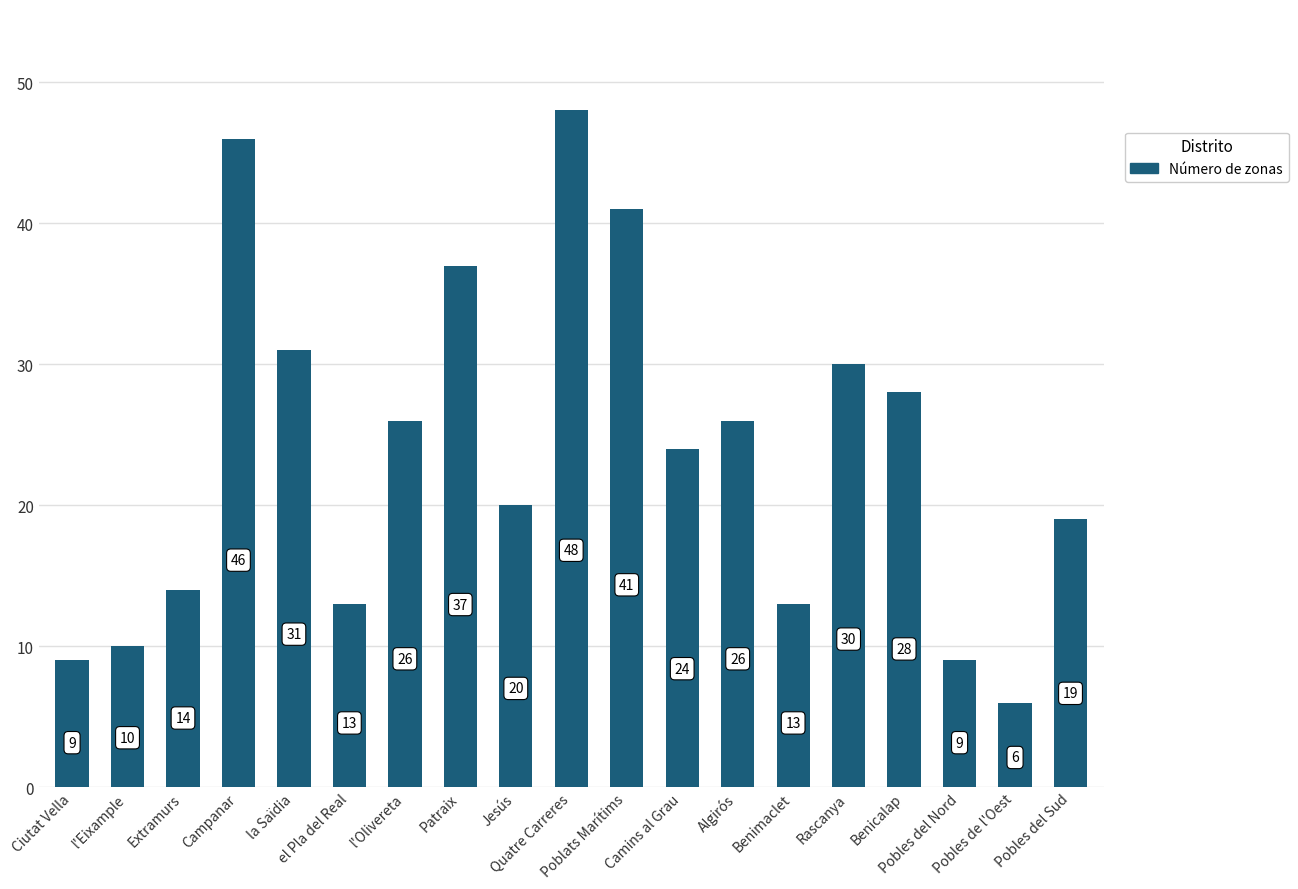

Are the bars horizontal?

No